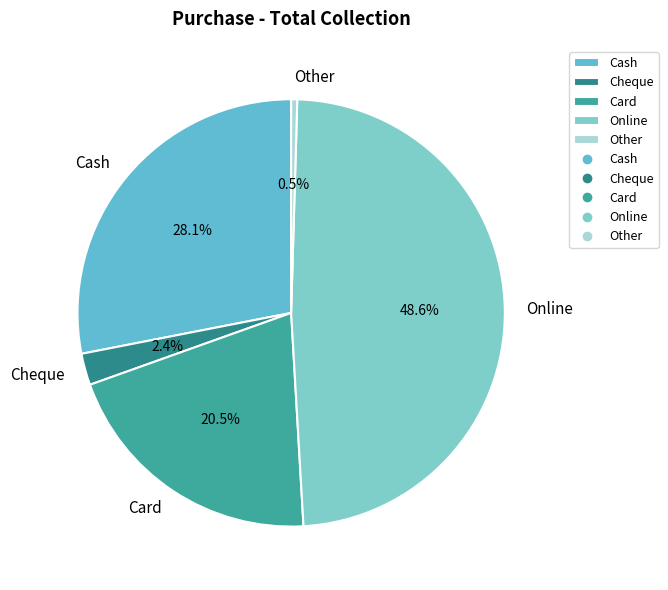

Which category has the smallest portion of the pie?

Other